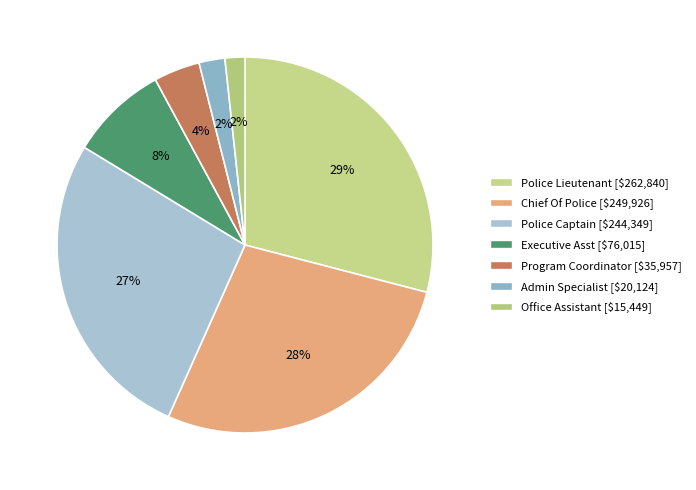

To the nearest percent, what portion does Chief Of Police represent?

28%